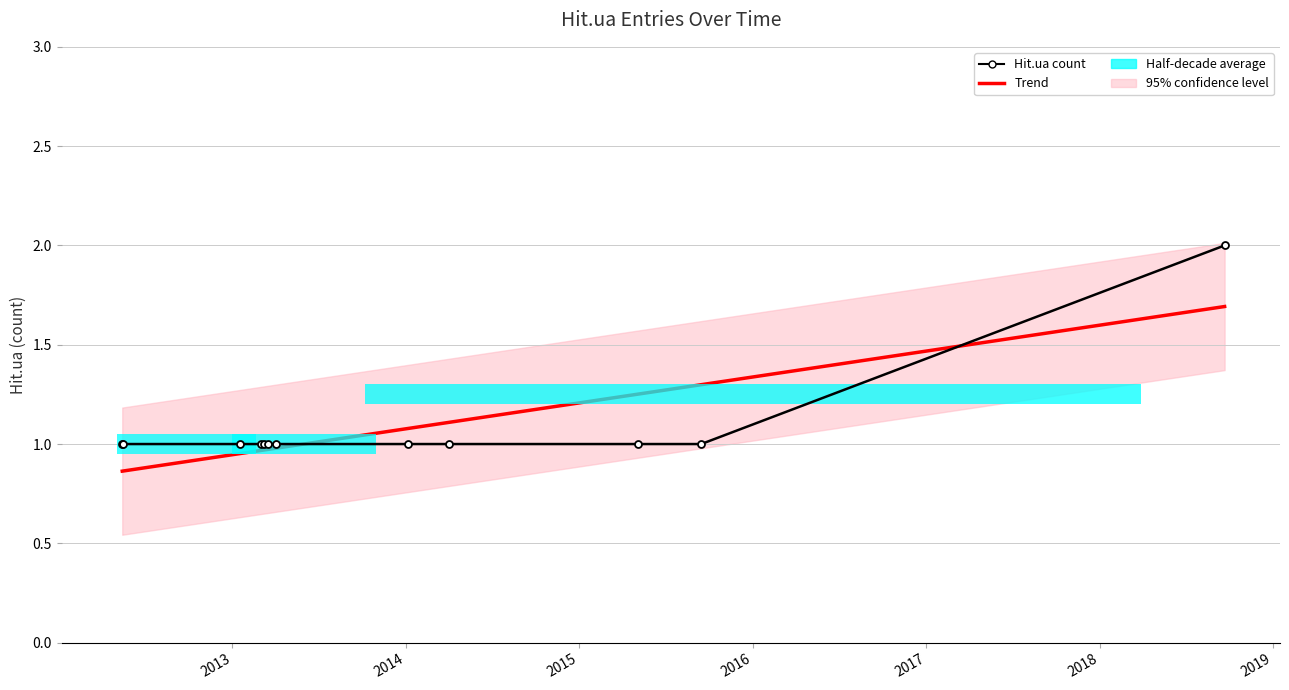

What is the value of the Hit.ua count point at the 7th from the left?

1.0